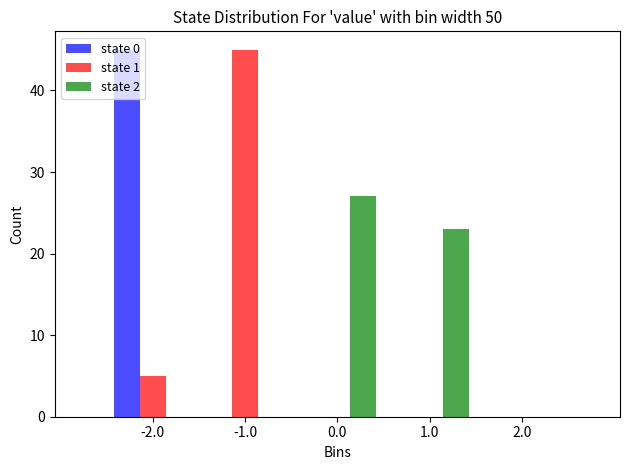

Reading left to right, what are all the values shown in this chart?

state 0: -2.0=45	-1.0=0	0.0=0	1.0=0	2.0=0
state 1: -2.0=5	-1.0=45	0.0=0	1.0=0	2.0=0
state 2: -2.0=0	-1.0=0	0.0=27	1.0=23	2.0=0